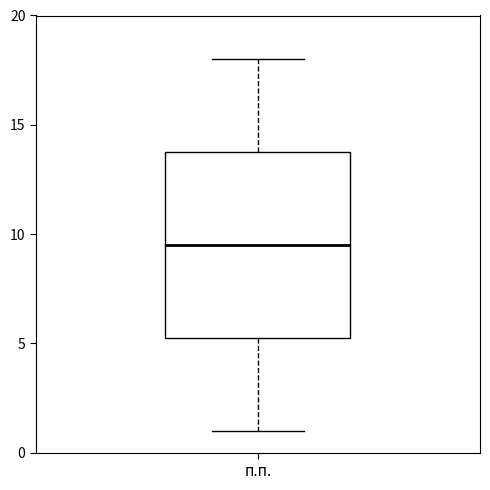

Transcribe this box plot: give where the median line is, the range the box spans, and where the two whiskers end, as read against the y-axis. The values are not printed on the chart, so give them approximately, as read against the axis.

median 9.5, box 5.5 to 14.0, whiskers 1.0 to 18.0